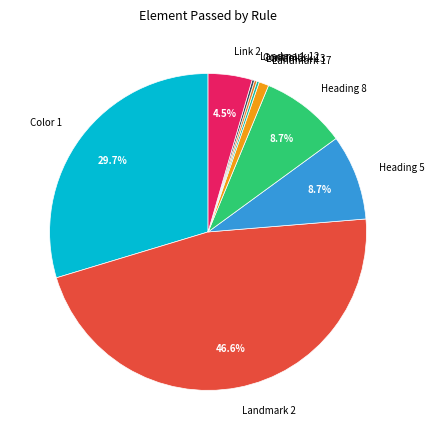

Which slice is the largest?

Landmark 2